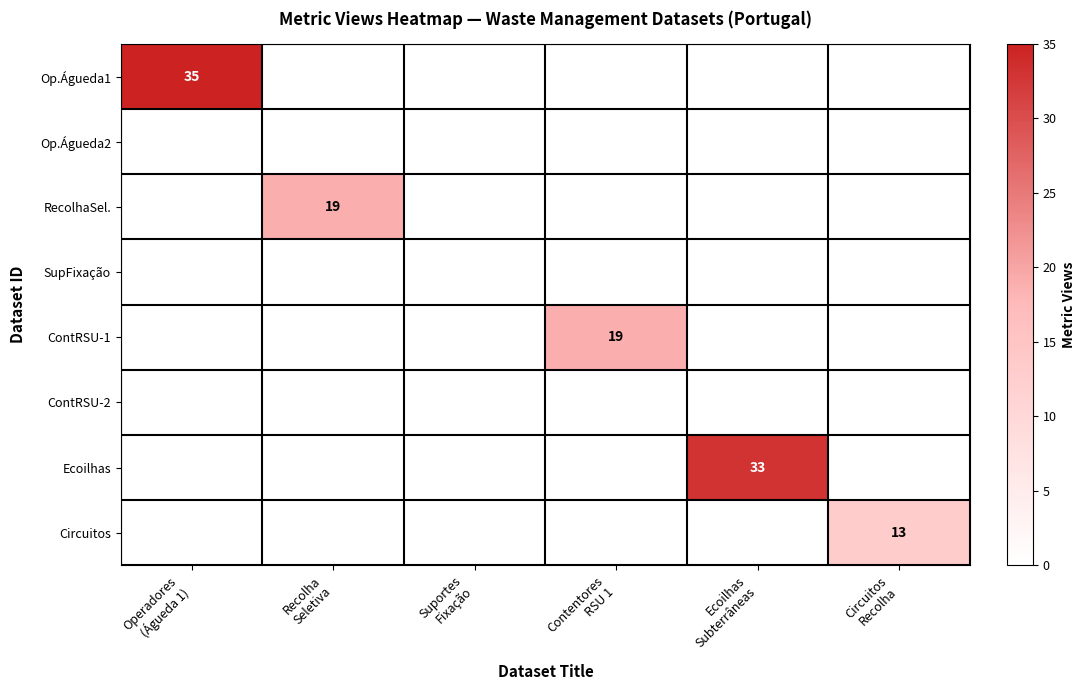

At how many categories does at least one series exceed 3?

5